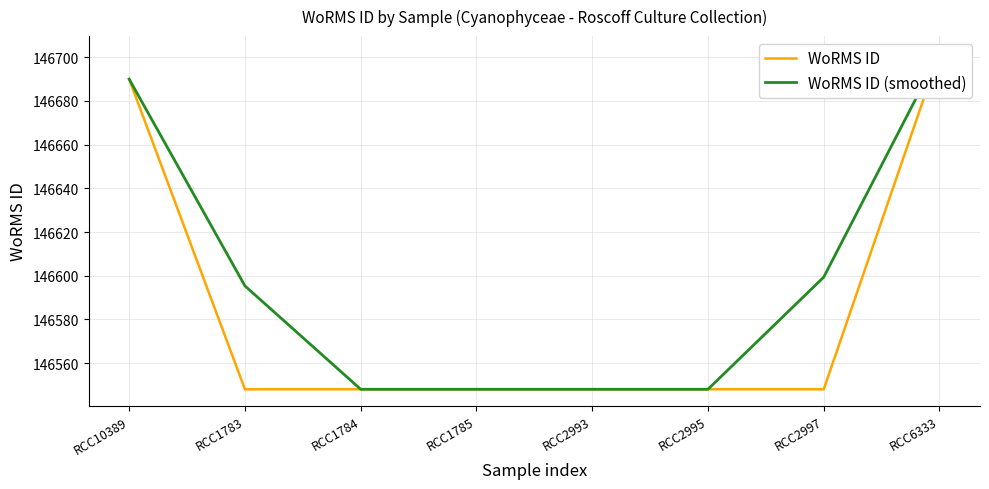

At how many categories does at least one series exceed 146671?

2